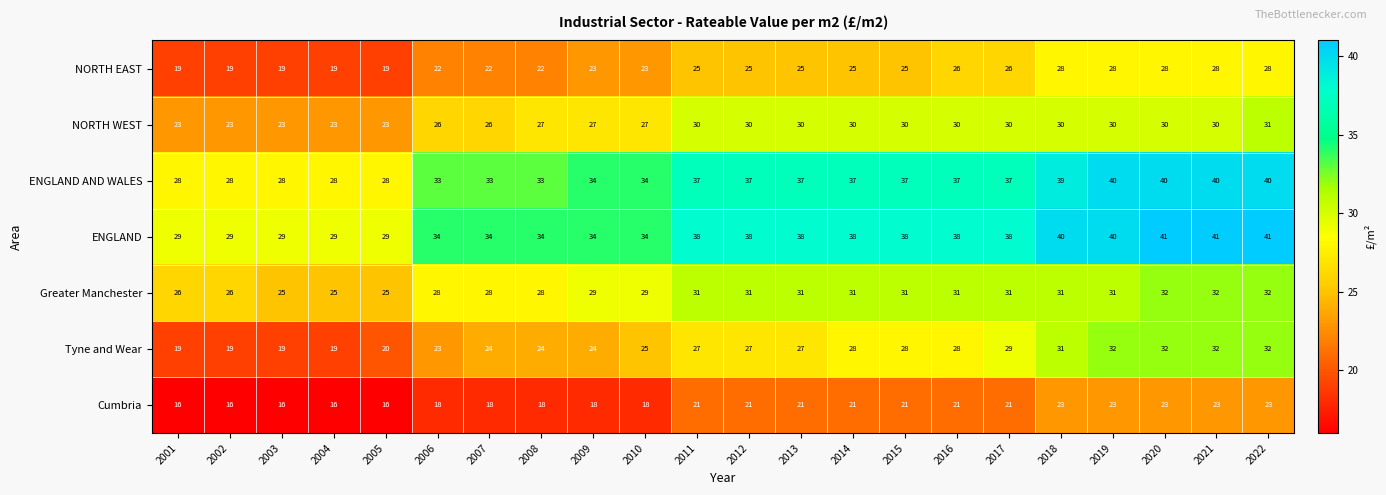

Which series has the largest total across all categories?

ENGLAND